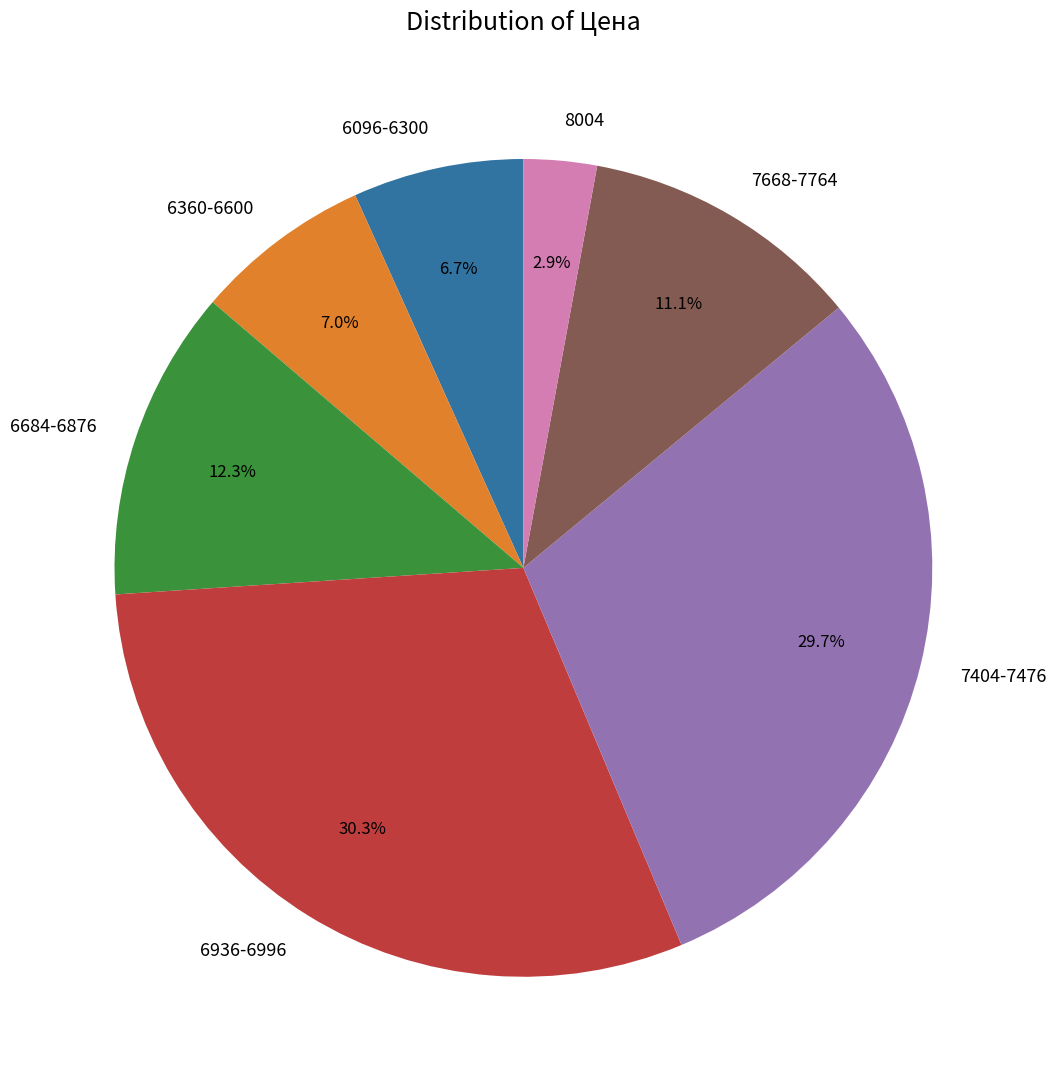

Between 7668-7764 and 6096-6300, which is larger?

7668-7764